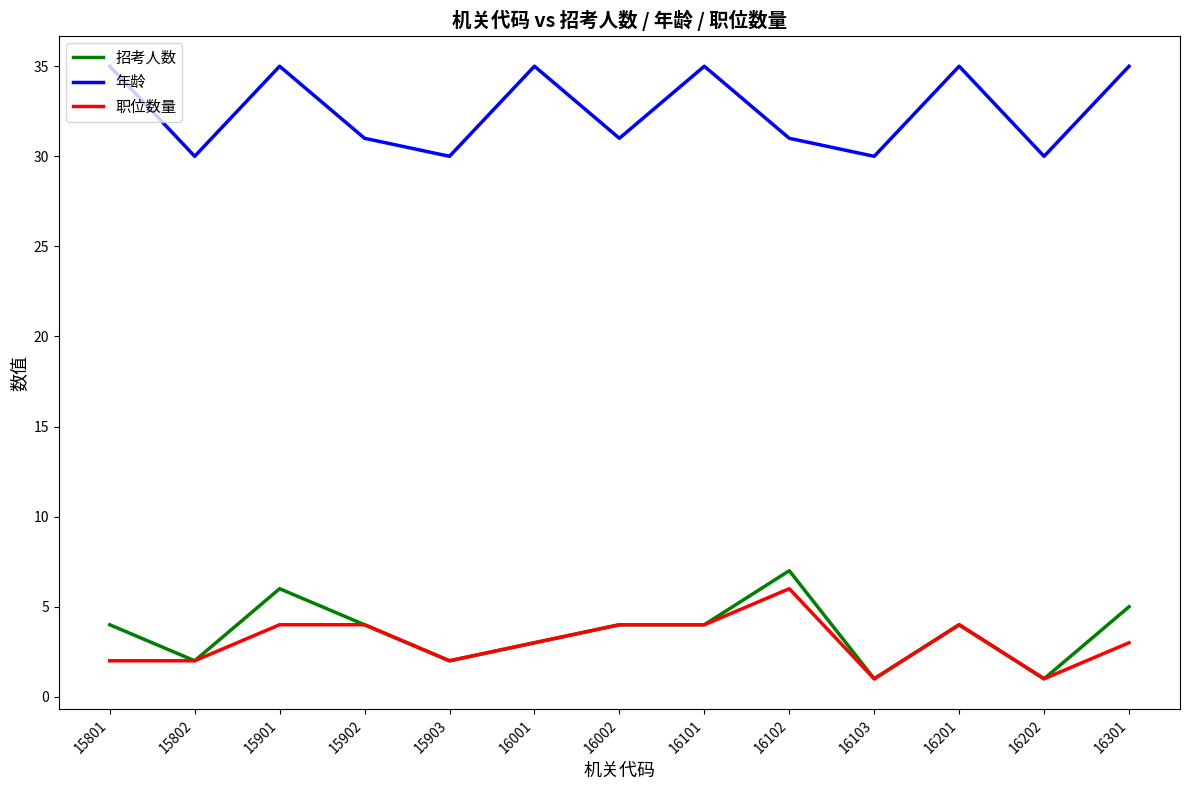

Is it true that 招考人数 equals 2 at 15802?

True